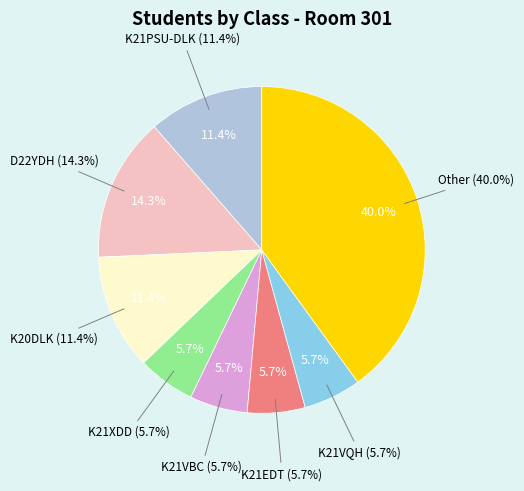

Between K20DLK and Other, which is larger?

Other